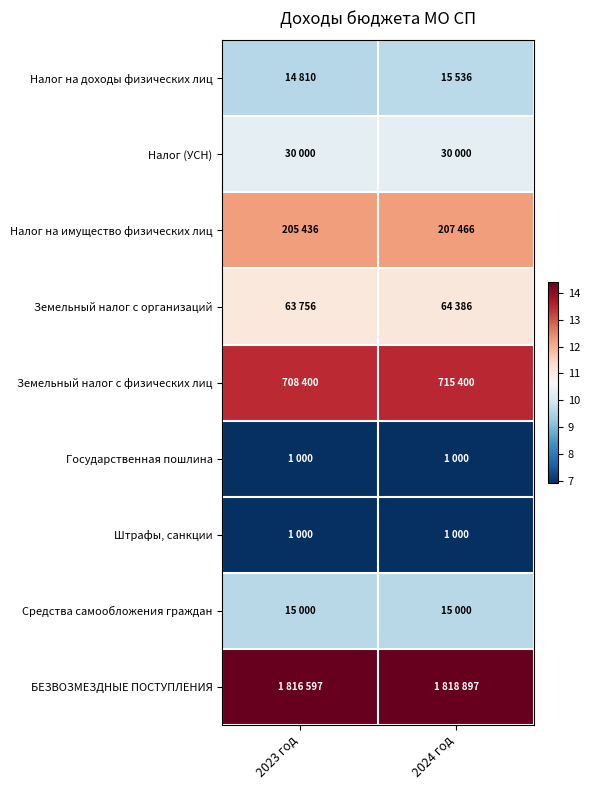

Reading left to right, what are all the values shown in this chart?

Налог на доходы физических лиц: 2023 год=9.6	2024 год=9.7
Налог (УСН): 2023 год=10.3	2024 год=10.3
Налог на имущество физических лиц: 2023 год=12.2	2024 год=12.2
Земельный налог с организаций: 2023 год=11.1	2024 год=11.1
Земельный налог с физических лиц: 2023 год=13.5	2024 год=13.5
Государственная пошлина: 2023 год=6.9	2024 год=6.9
Штрафы, санкции: 2023 год=6.9	2024 год=6.9
Средства самообложения граждан: 2023 год=9.6	2024 год=9.6
БЕЗВОЗМЕЗДНЫЕ ПОСТУПЛЕНИЯ: 2023 год=14.4	2024 год=14.4